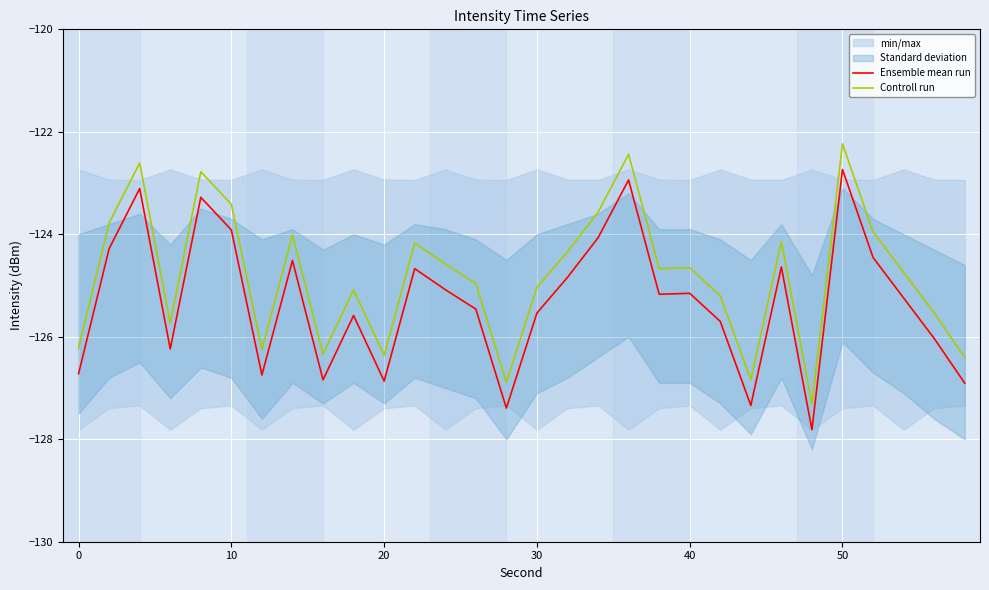

What is the greatest value displayed?

-122.2